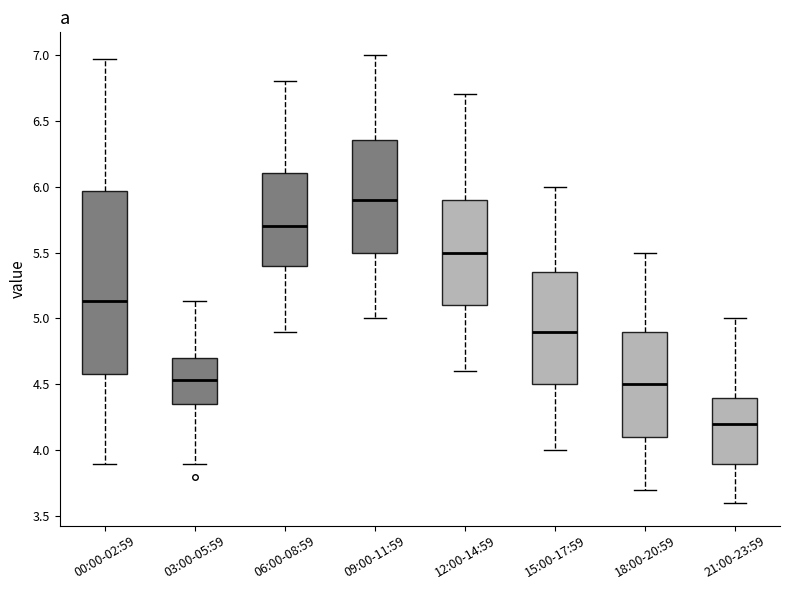

Where does the median line of the box for 00:00-02:59 sit on the y-axis? The values are not printed on the chart, so give them approximately, as read against the axis.

5.15